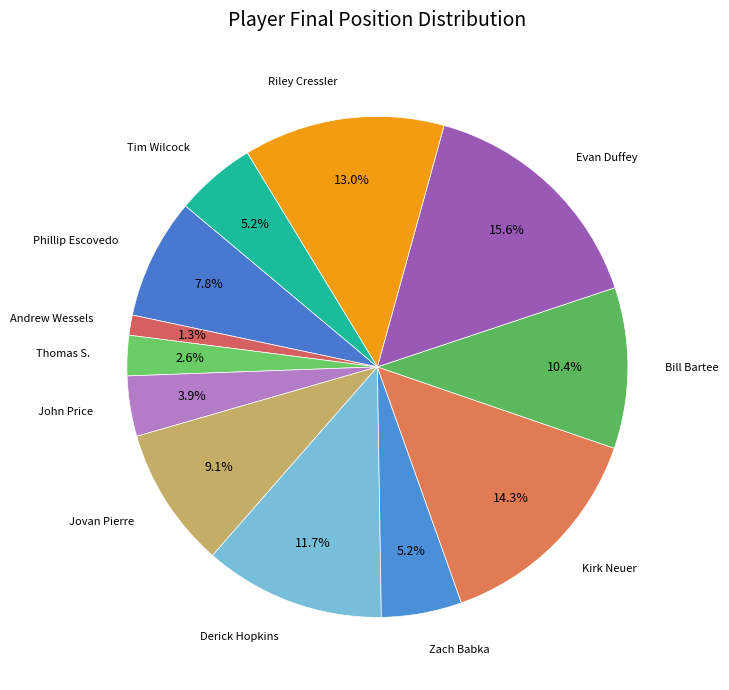

Does Phillip Escovedo represent more than half of the total?

No